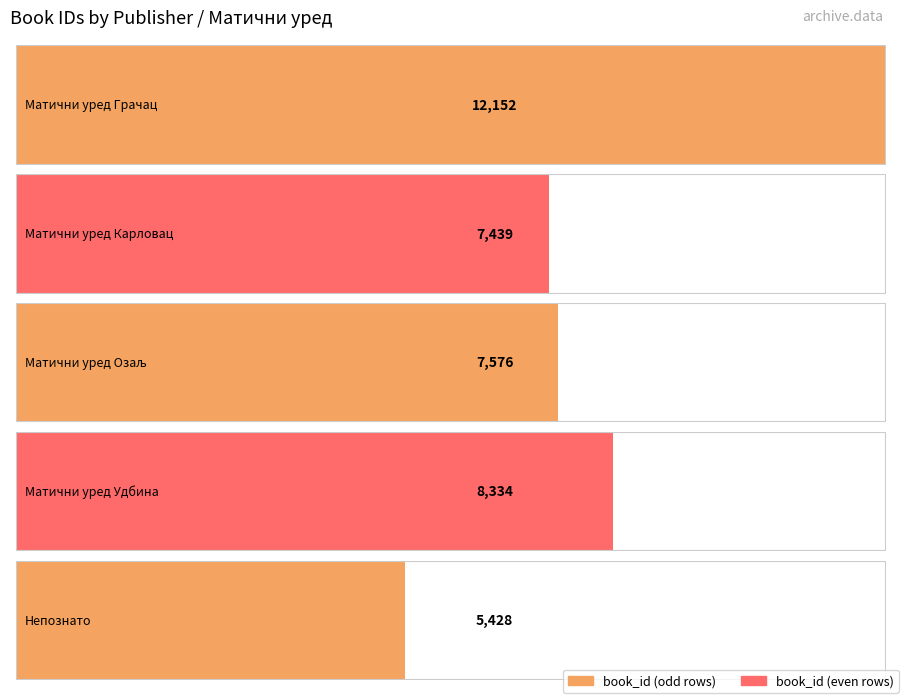

What is the difference between the values at Матични уред Удбина and Матични уред Озаљ?

758